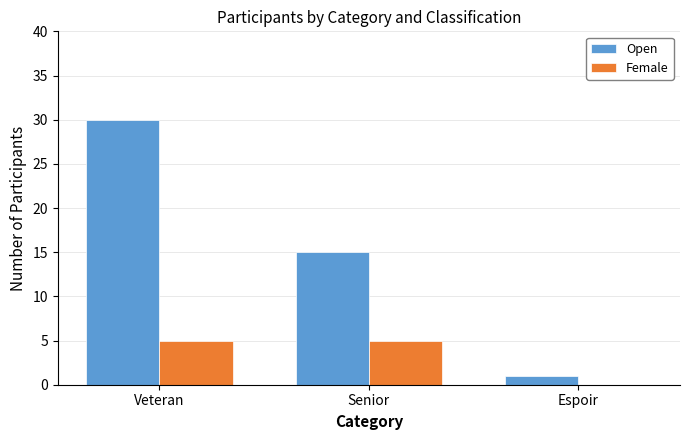

What are all the series names shown in the legend?

Open, Female